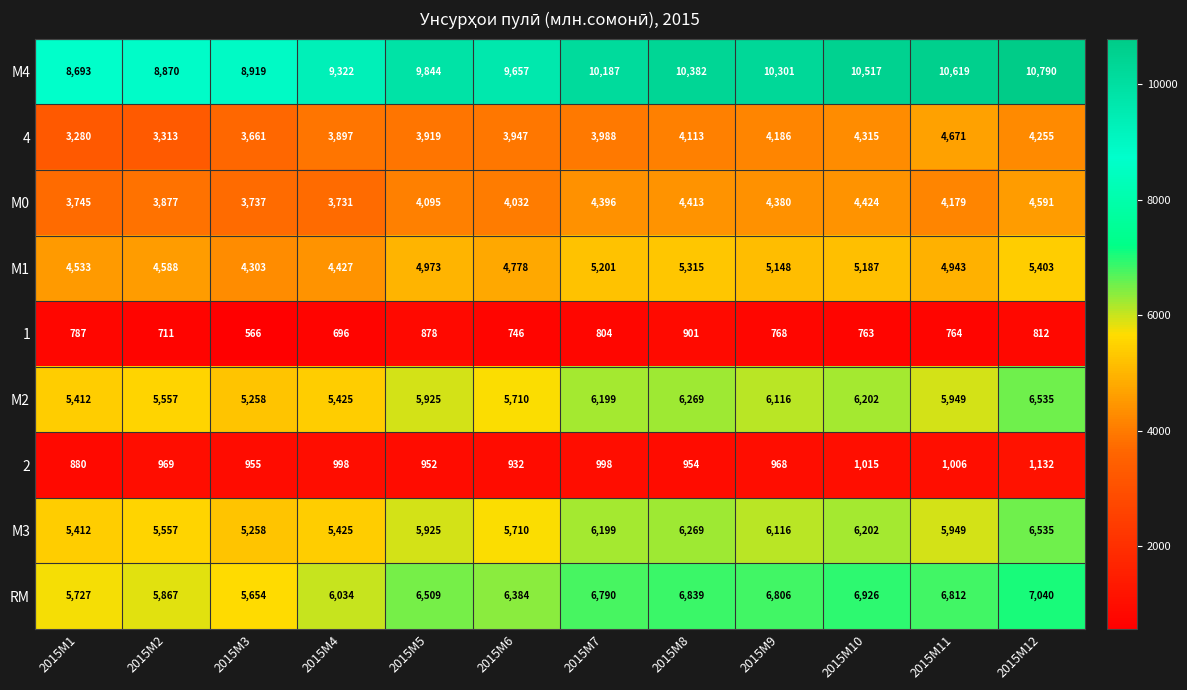

The value of М3 at 2015M9 is 1825. True or false?

False